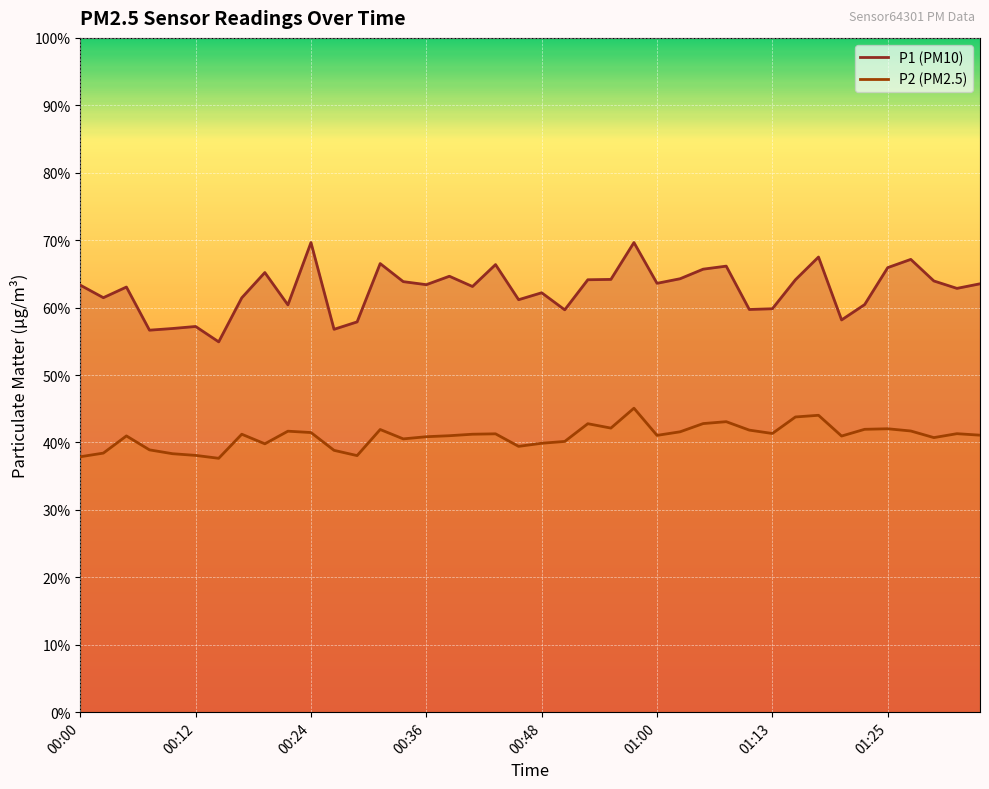

What is the smallest value displayed?

37.6